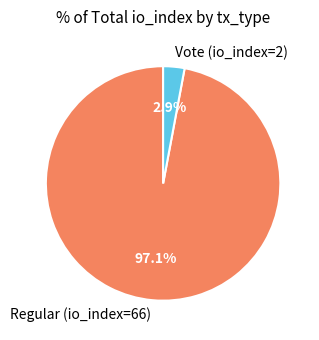

To the nearest percent, what is the combined percentage of Vote (io_index=2) and Regular (io_index=66)?

100%